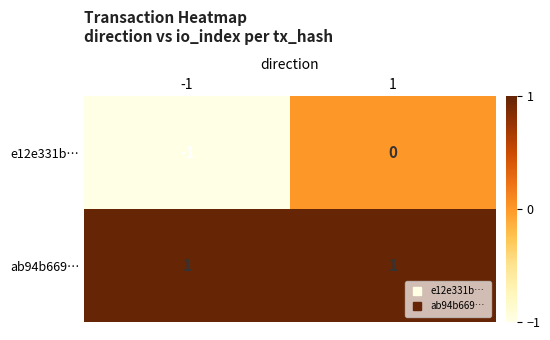

Rank the series by their average value, from highest to lowest.

ab94b669…, e12e331b…